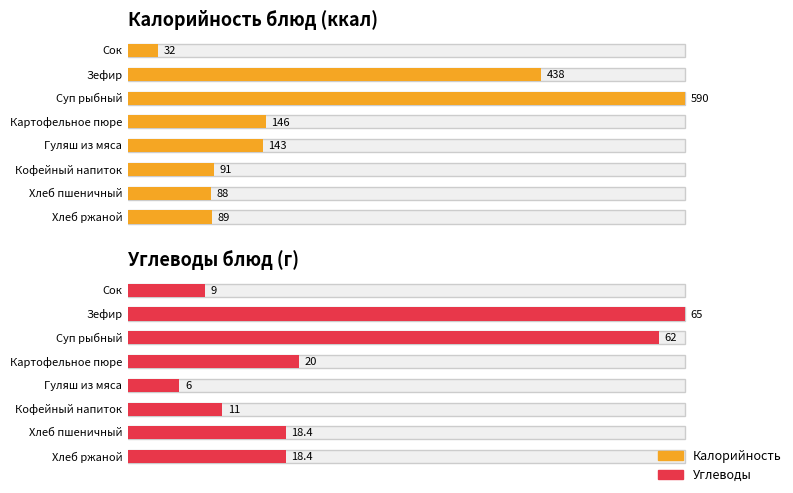

What is the difference between the highest and lowest values at Хлеб пшеничный?

69.6